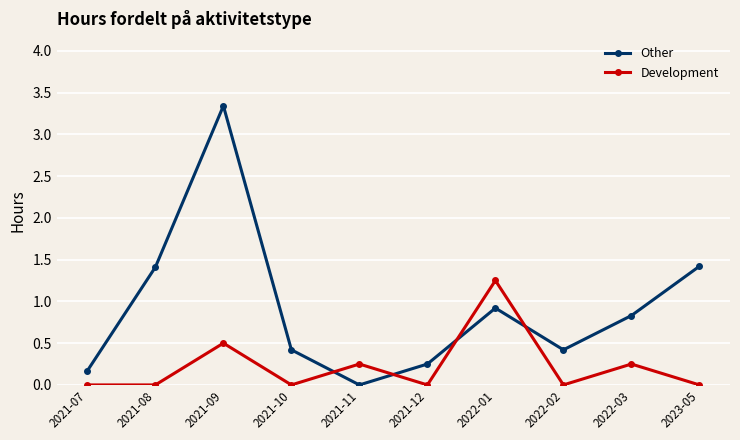

What is the difference between the maximum and second lowest values in the Other series?

3.2